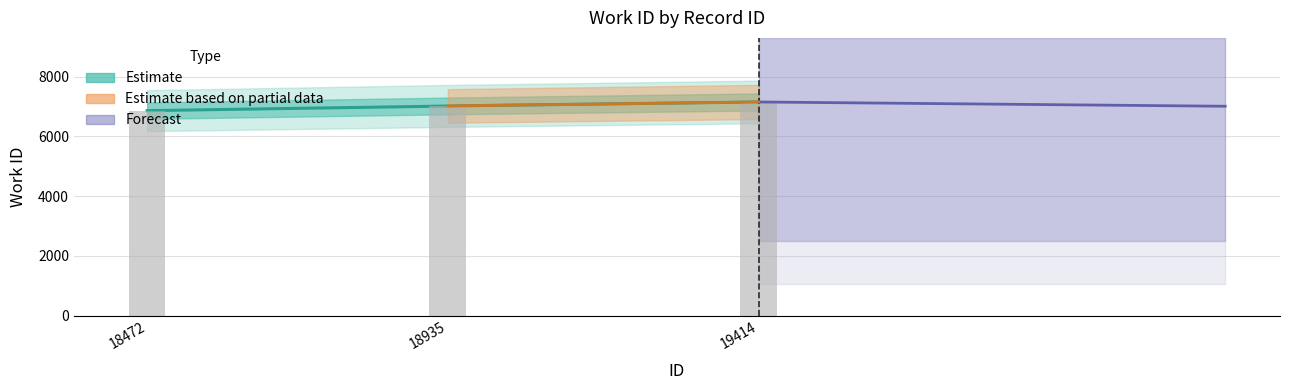

What is the difference between the maximum and minimum values?

291